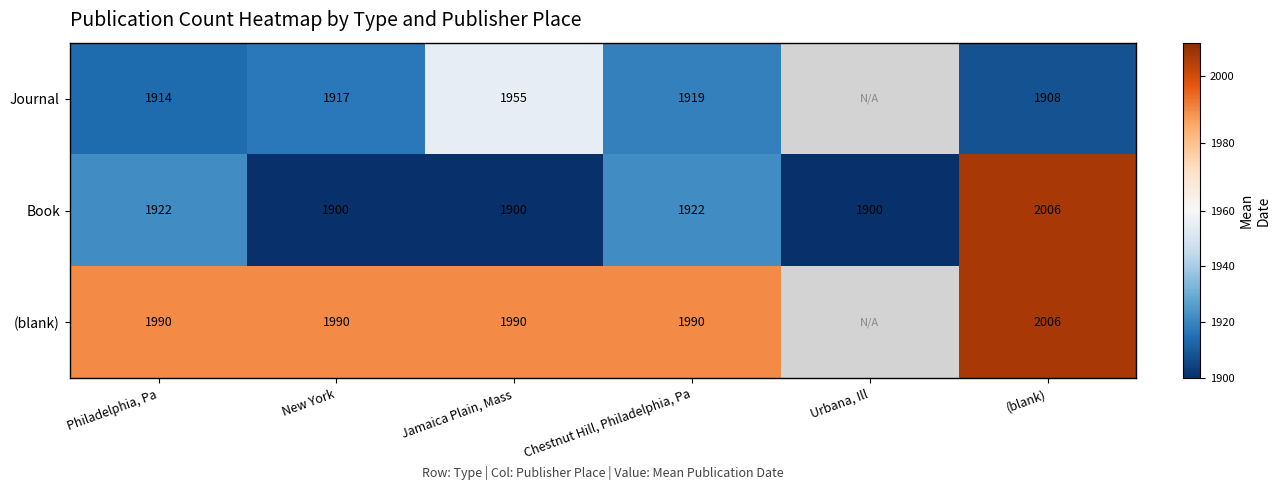

Count the number of data series in this chart.

3